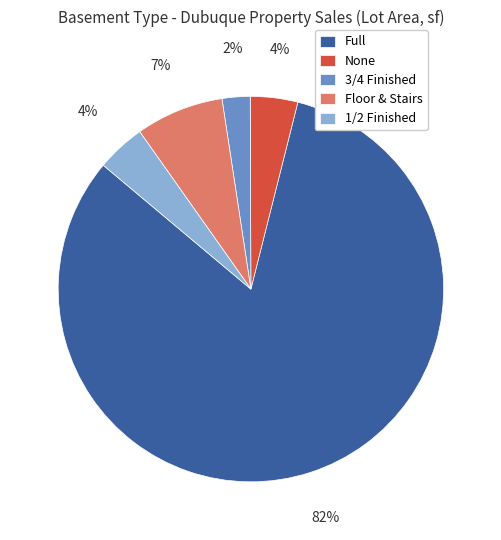

Do Floor & Stairs and None together represent more than half of the pie?

No